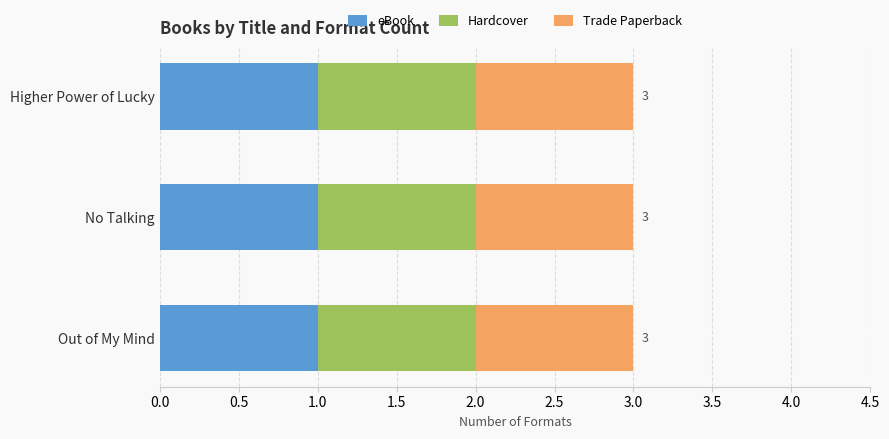

List the labels in order of eBook value, largest first.

Out of My Mind, No Talking, Higher Power of Lucky